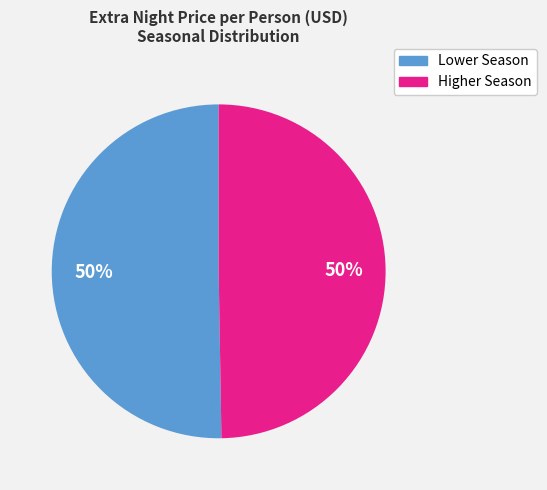

How many slices are in this pie chart?

2